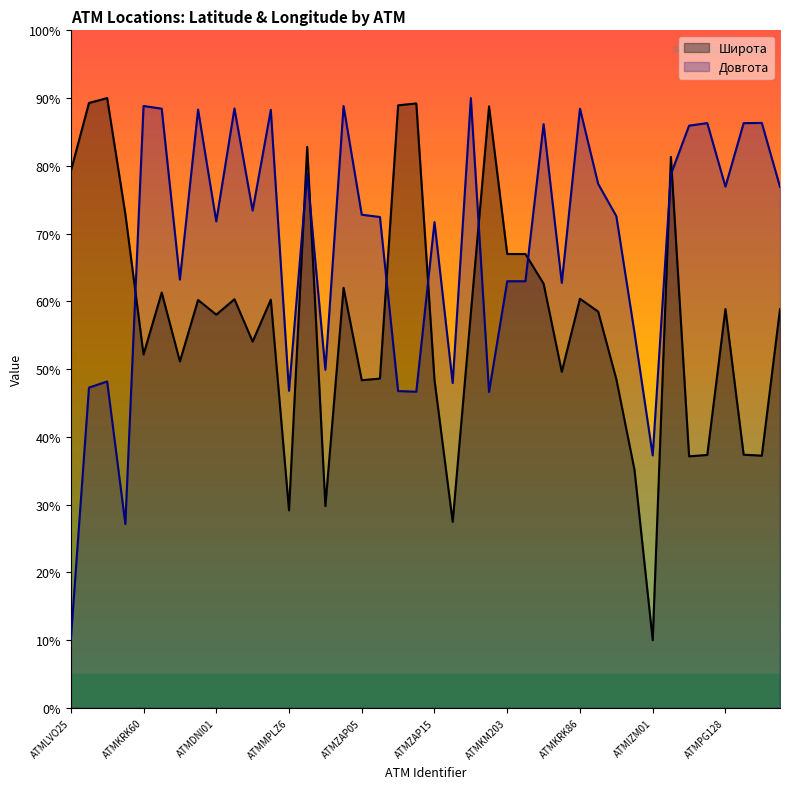

Which category has the lowest value across all series?

ATMIZM01